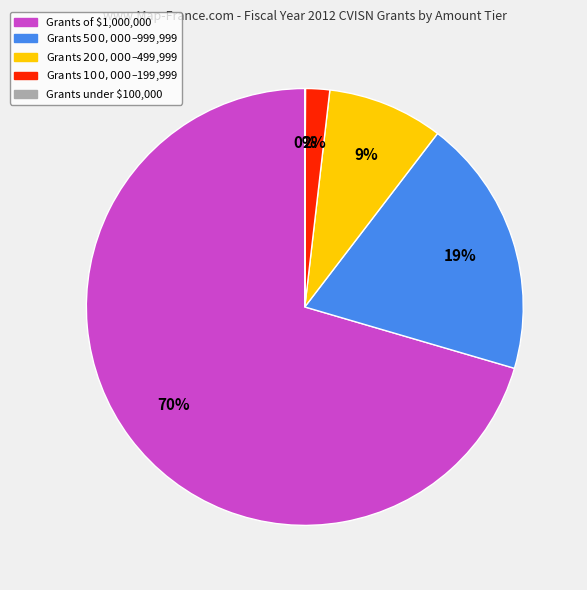

Does any single category account for the majority?

Yes